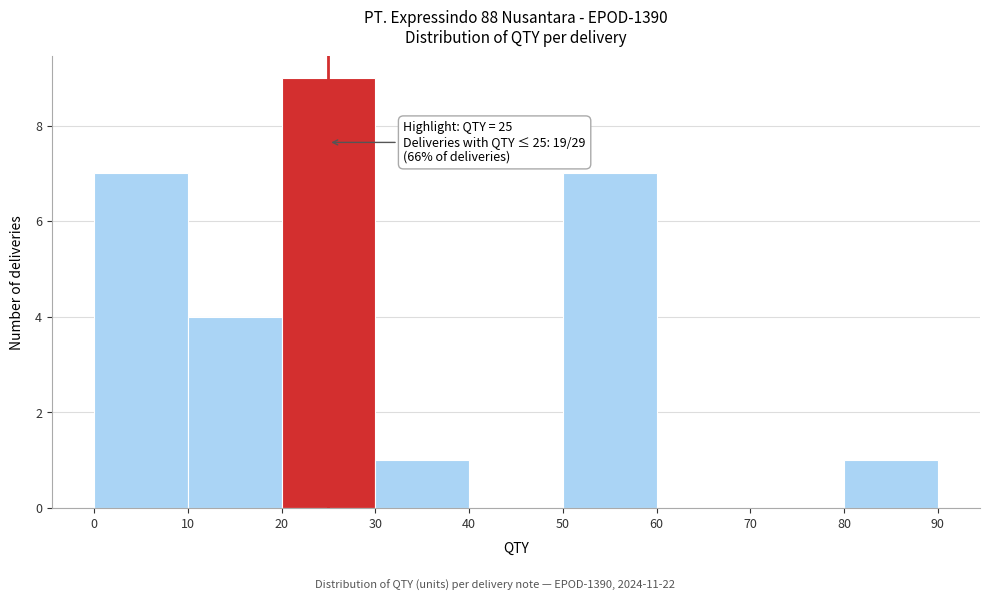

Over which range of the x-axis is the bar tallest?

20 to 30